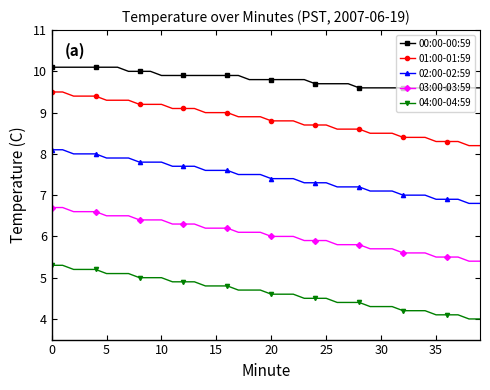

List the series in order of their overall mean, highest first.

00:00-00:59, 01:00-01:59, 02:00-02:59, 03:00-03:59, 04:00-04:59